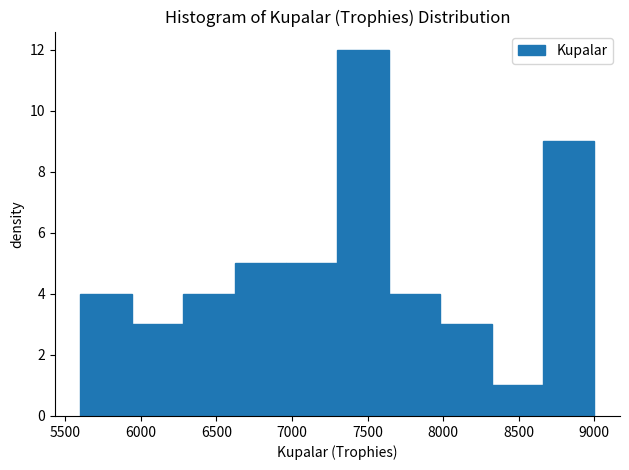

How tall is the bar that spans 6960 to 7300 on the x-axis? Neither the bar edges nor the heights are printed on the chart, so give them approximately, as read against the axes.

5